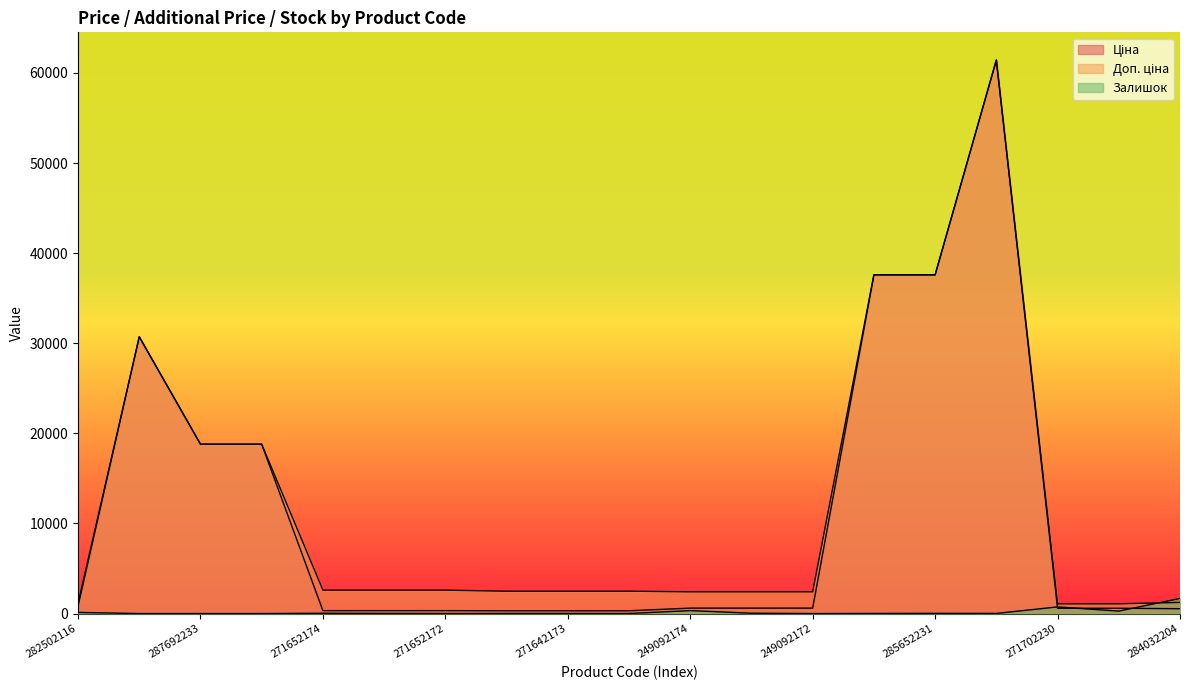

What is the value of the Залишок point at the 11th from the left?

328.0